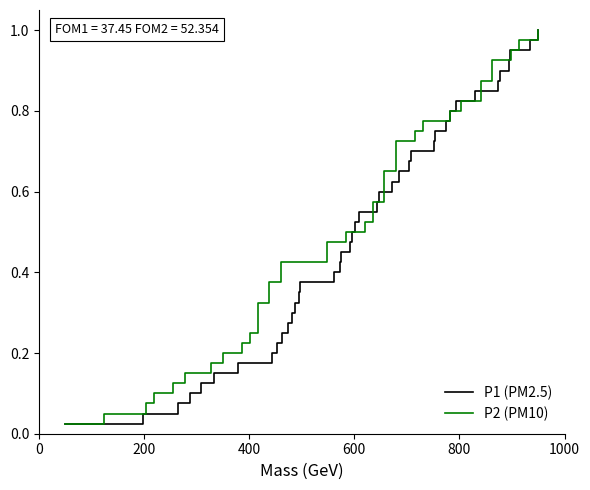

What is the value of the P2 (PM10) point at the 26th from the left?

0.7